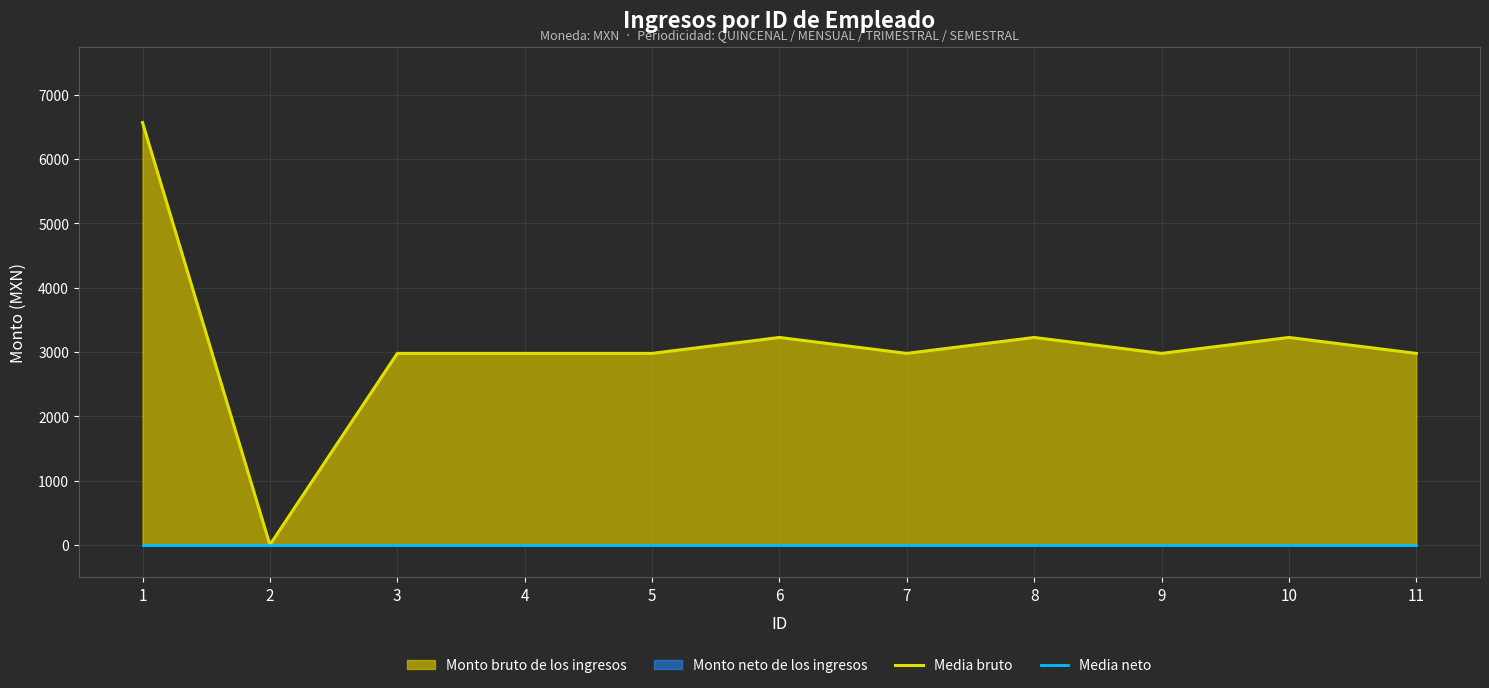

What is the maximum value for Media bruto?

6567.0